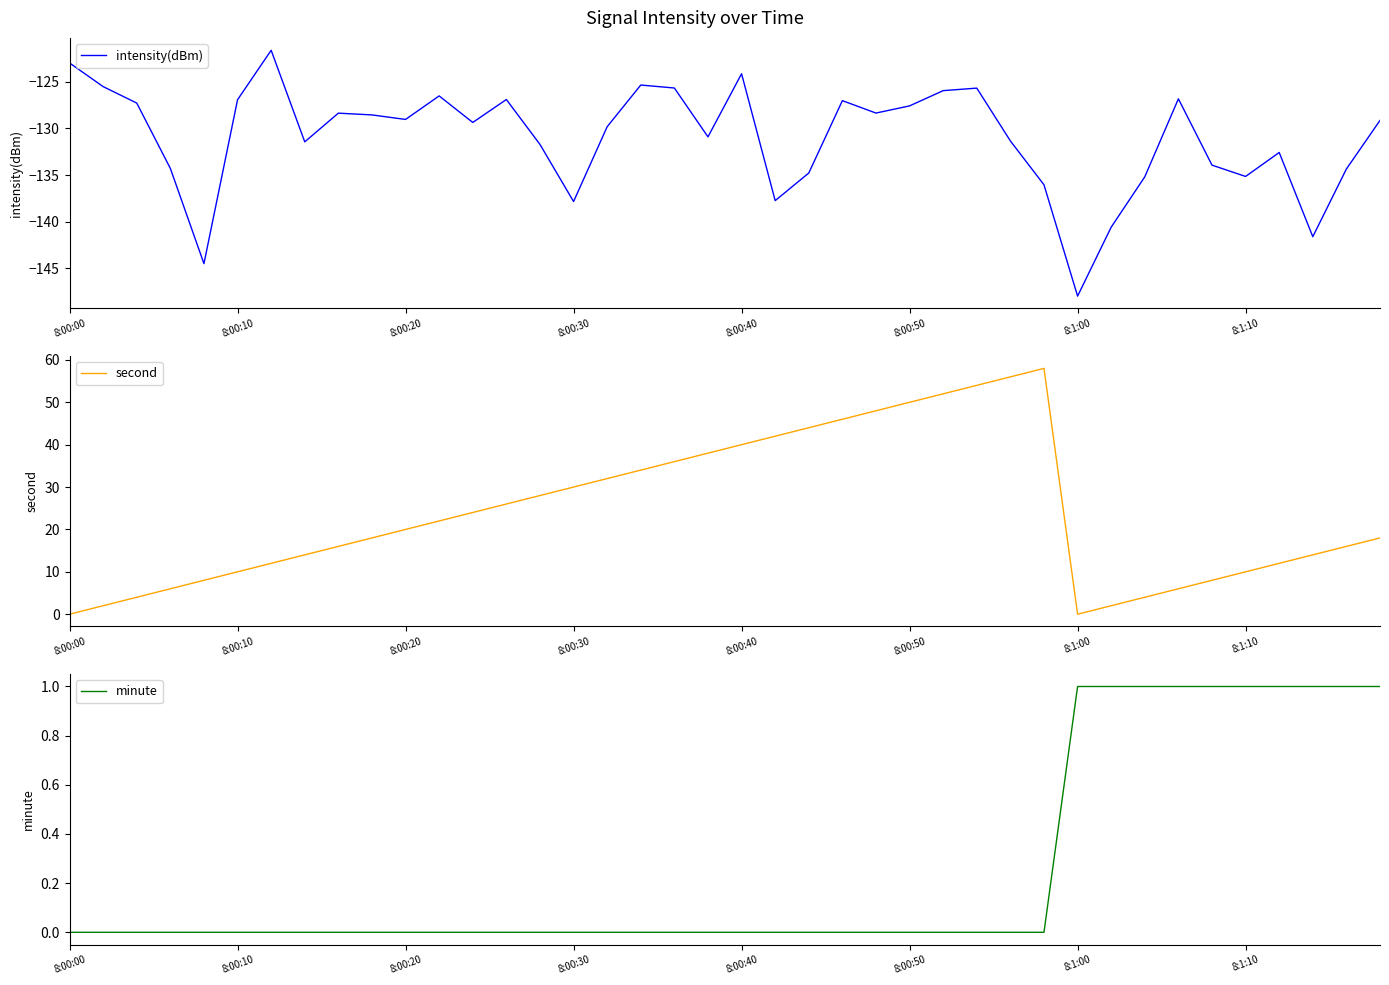

At how many categories does at least one series exceed -56?

40